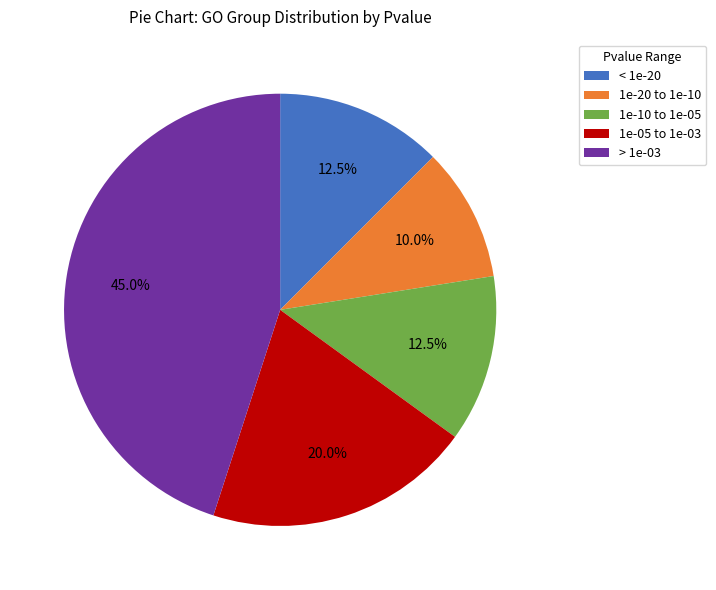

What is the largest slice in the pie chart?

> 1e-03